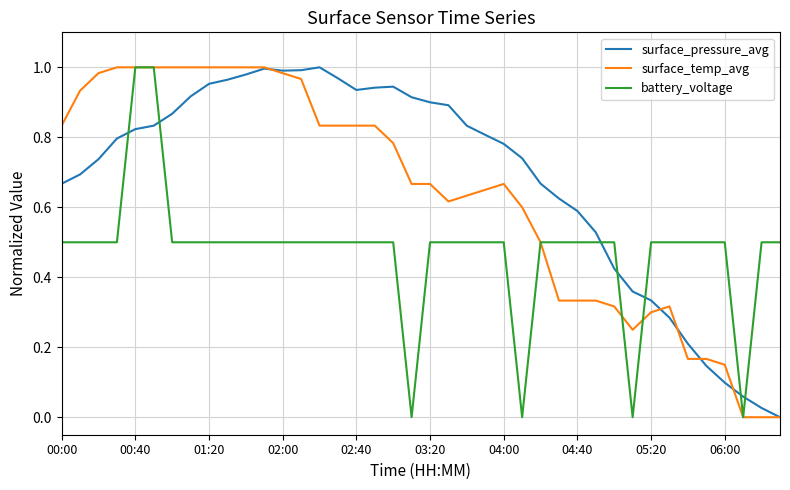

True or false: surface_pressure_avg and battery_voltage cross at least once.

True